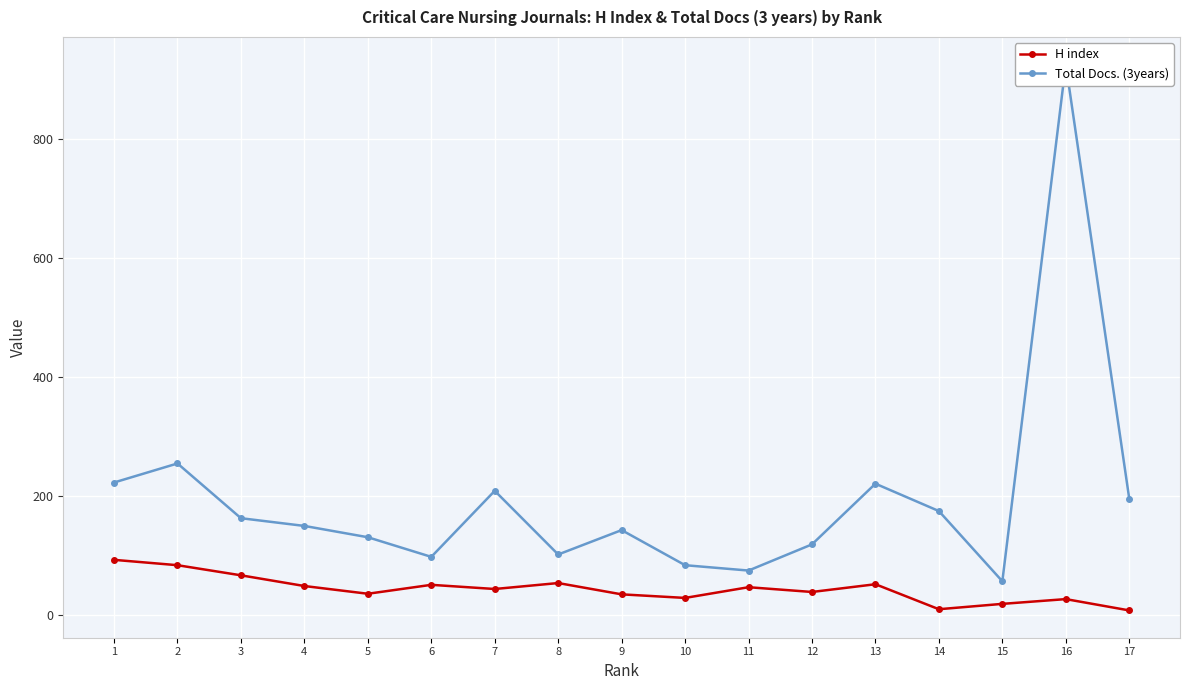

Reading right to left, transcribe all the data shown in this chart.

H index: 7	26	18	9	51	38	46	28	34	53	43	50	35	48	66	83	92
Total Docs. (3years): 195	925	56	174	220	118	74	83	142	101	208	97	130	149	162	254	222